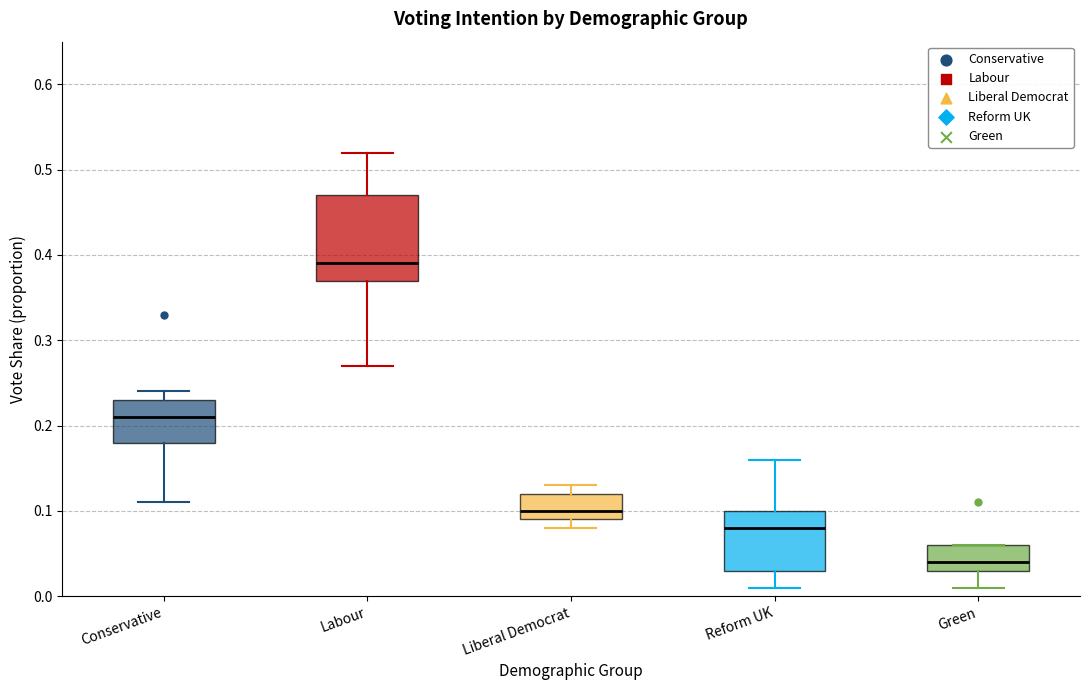

Comparing the boxes themselves (not the whiskers), which one is the tallest?

Labour